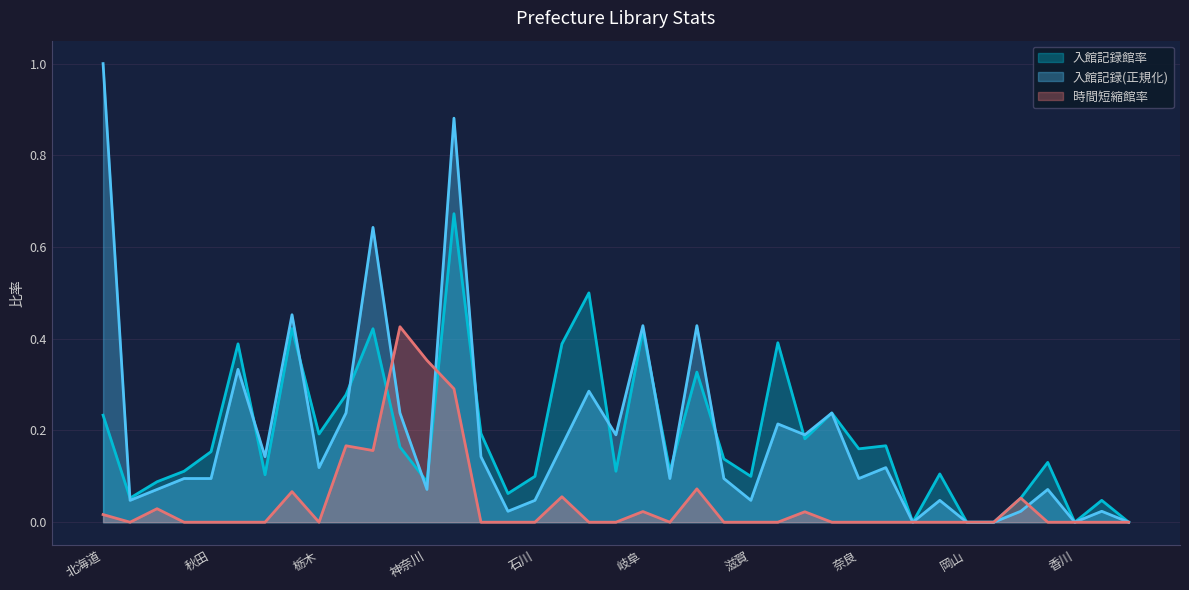

Which series ends up on top after the final intersection of 入館記録館率 and 入館記録?

入館記録